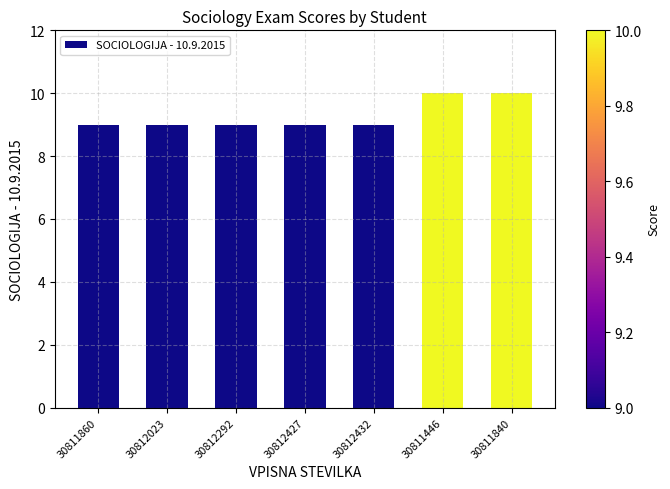

What is the label of the 6th bar from the left?

30811446